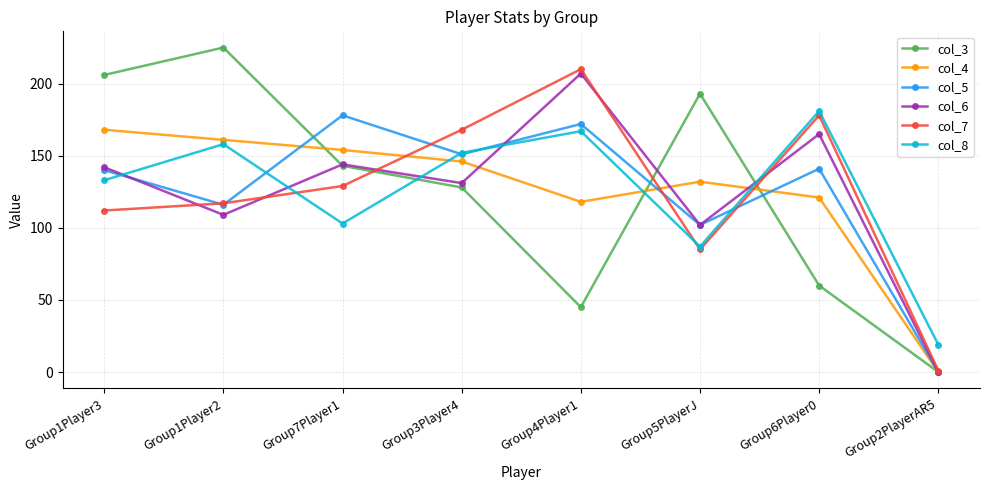

Which label corresponds to the largest value in the chart?

Group1Player2